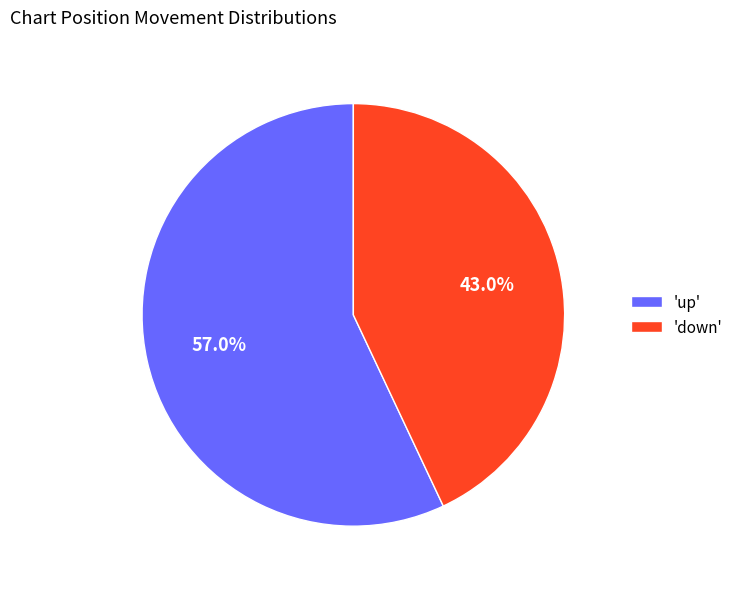

Is 'up' the majority of the pie?

Yes